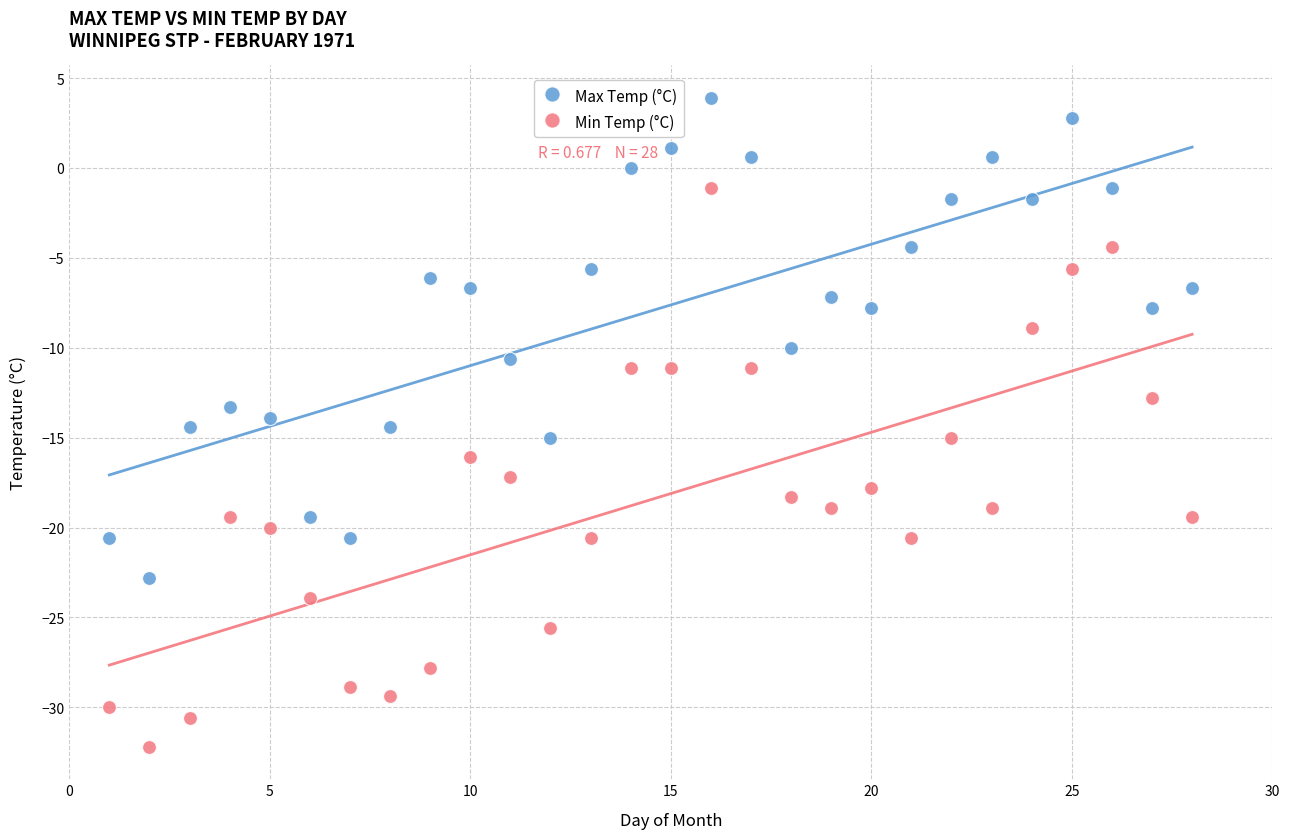

Across all data points, what is the range of Y values (max minus min)?

36.1